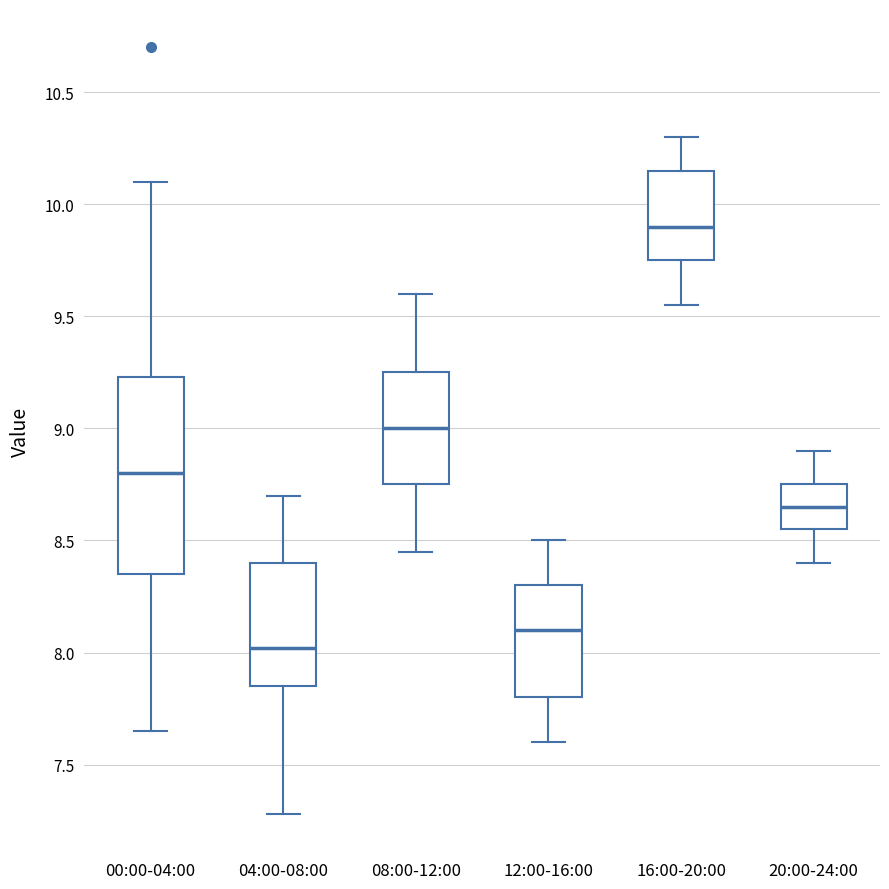

Reading left to right, read every box against the y-axis: the position of its median line, the range the box covers, and the ends of its whiskers. The values are not printed on the chart, so give them approximately, as read against the axis.

00:00-04:00: median 8.80, box 8.35 to 9.25, whiskers 7.65 to 10.10
04:00-08:00: median 8.00, box 7.85 to 8.40, whiskers 7.30 to 8.70
08:00-12:00: median 9.00, box 8.75 to 9.25, whiskers 8.45 to 9.60
12:00-16:00: median 8.10, box 7.80 to 8.30, whiskers 7.60 to 8.50
16:00-20:00: median 9.90, box 9.75 to 10.15, whiskers 9.55 to 10.30
20:00-24:00: median 8.65, box 8.55 to 8.75, whiskers 8.40 to 8.90